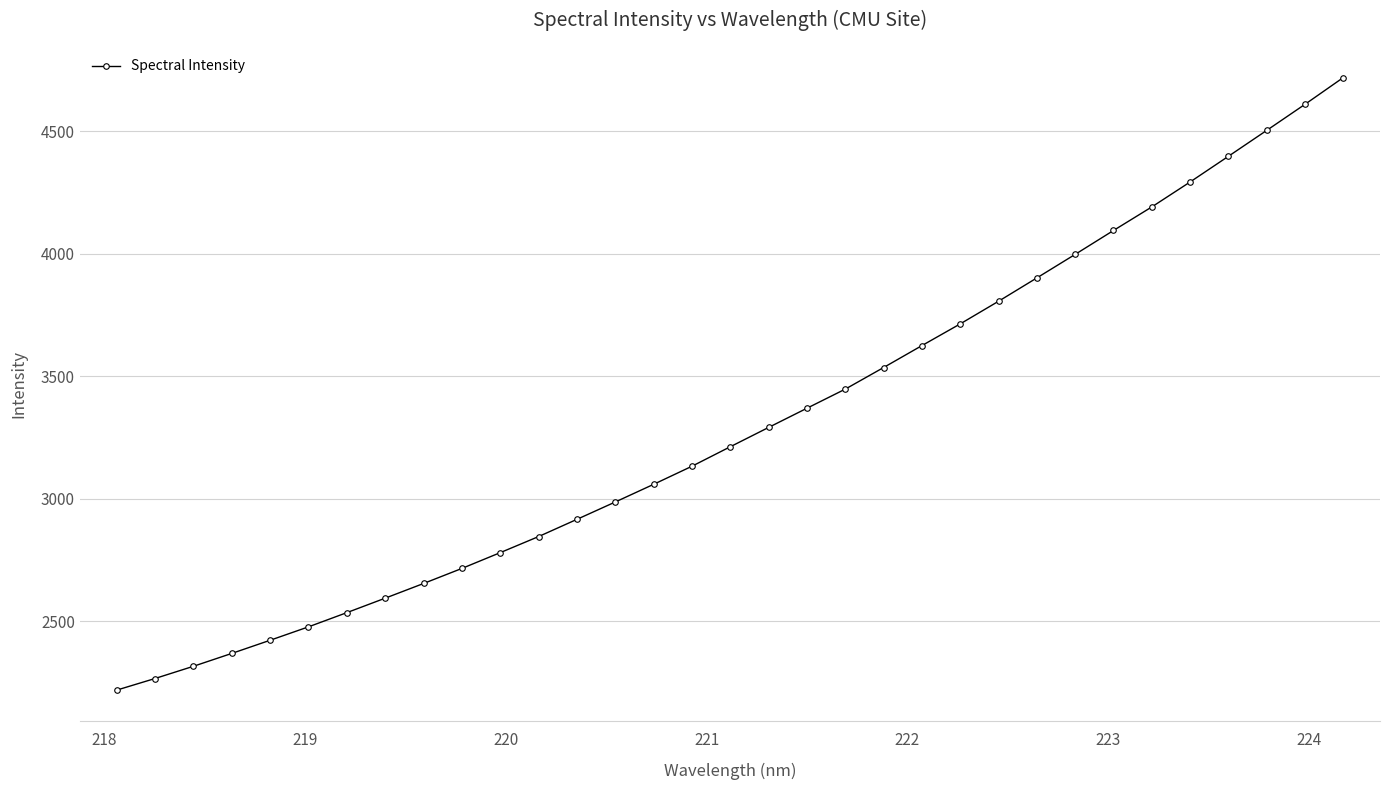

Count the number of data series in this chart.

1